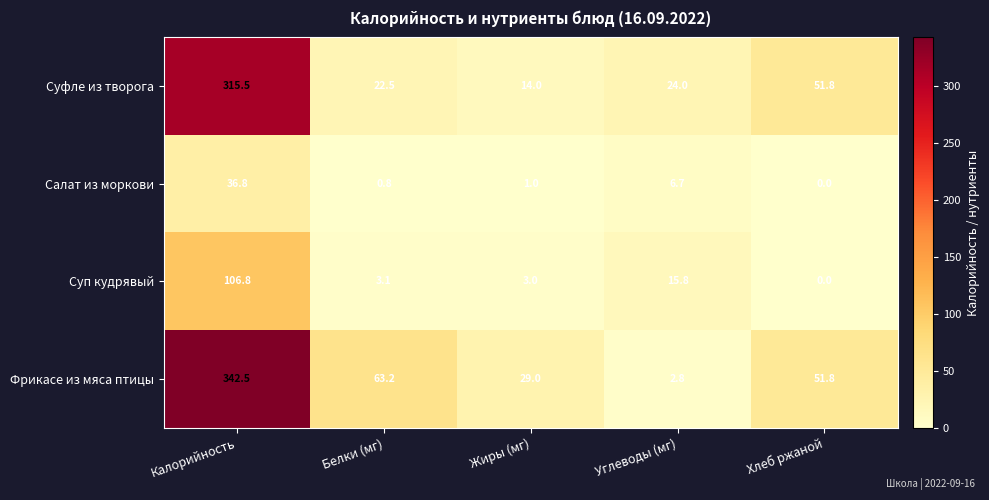

At which label is Суп кудрявый closest to 53?

Углеводы (мг)